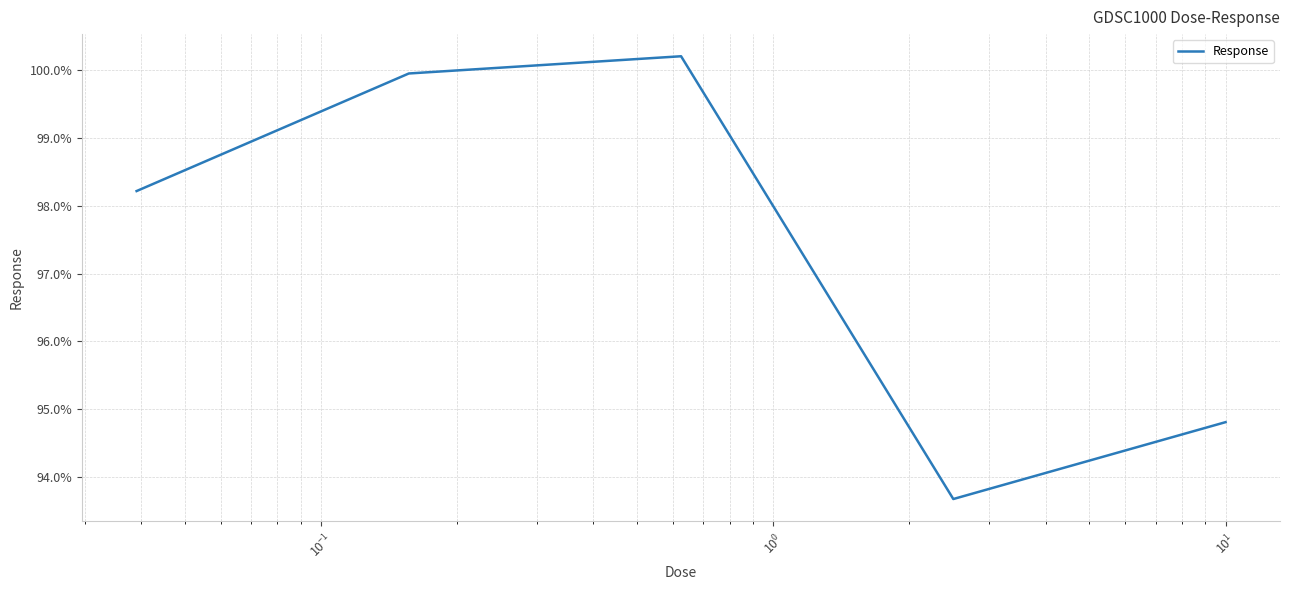

What is the minimum value shown in the chart?

93.7